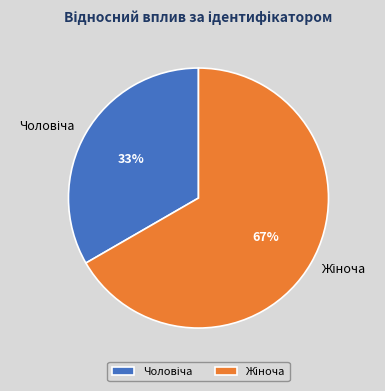

To the nearest percent, what is the average slice percentage?

50%